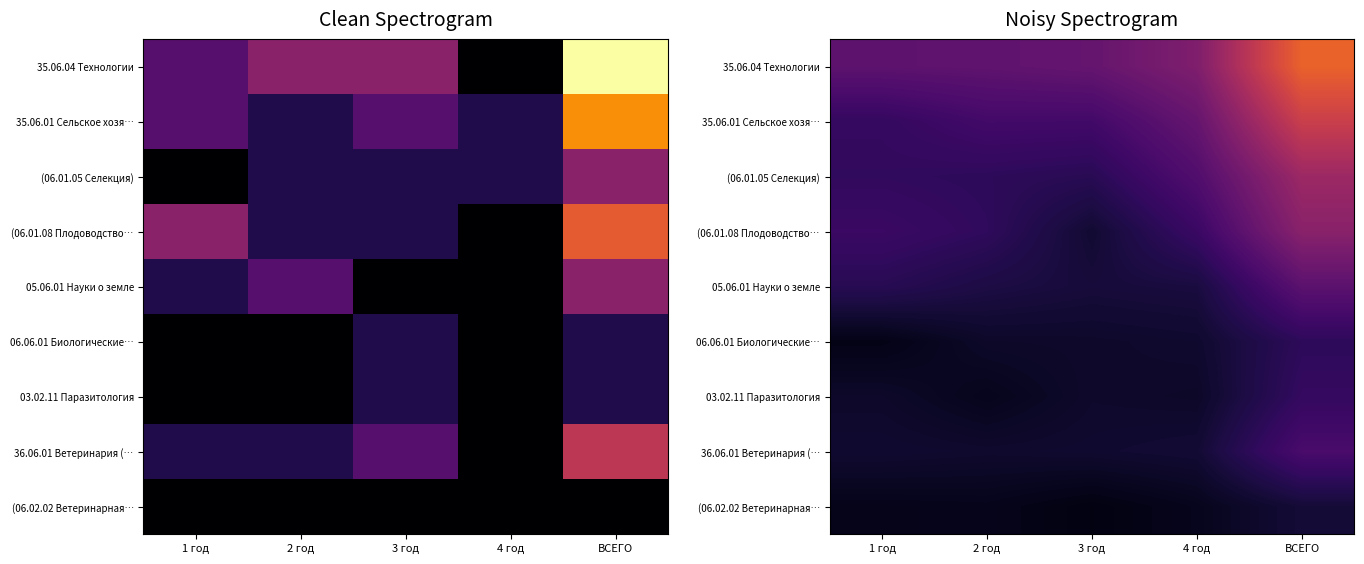

Which series has the widest spread of values?

35.06.04 Технологии